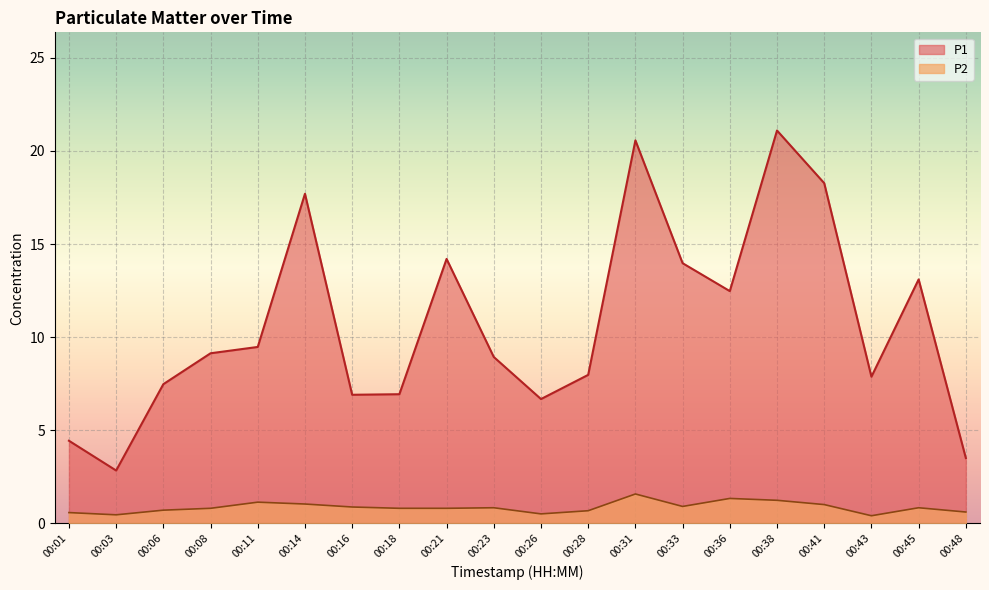

Rank the series by their maximum value, from highest to lowest.

P1, P2